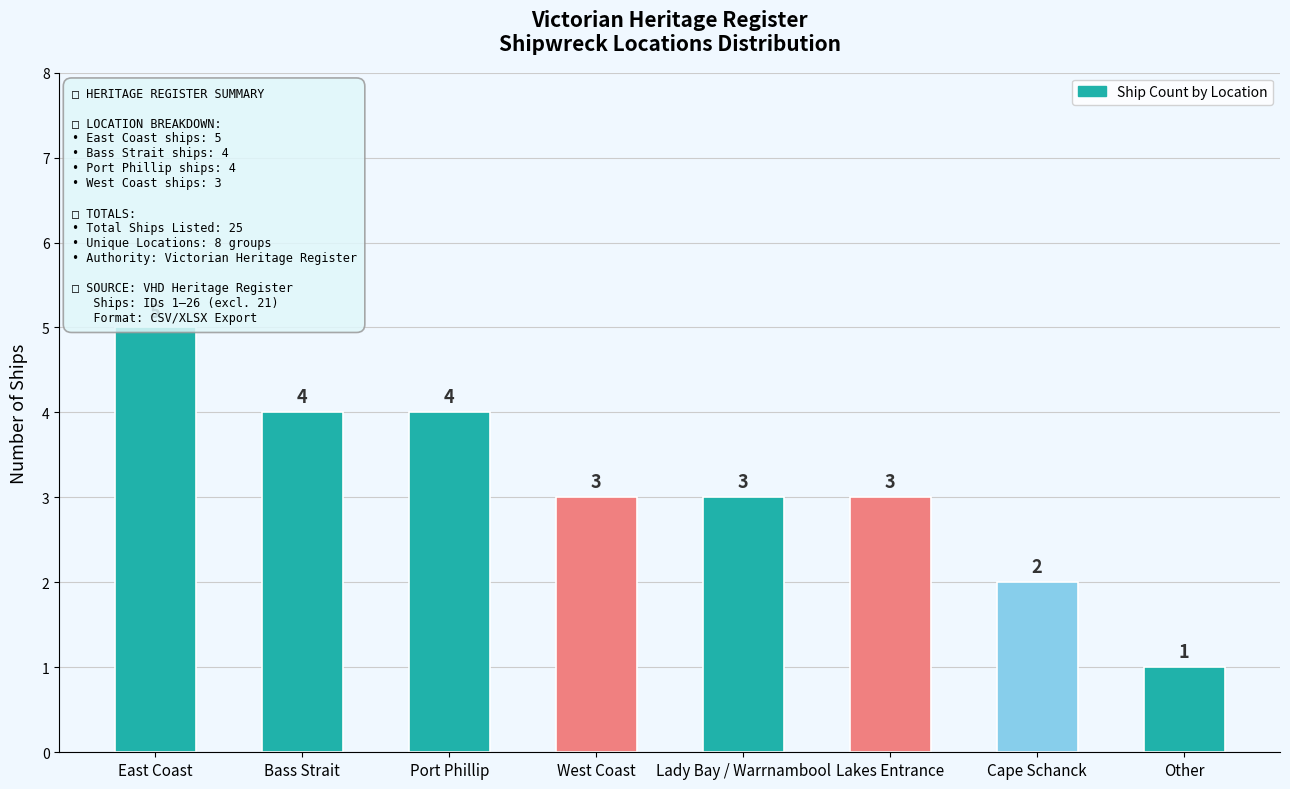

The value at Lakes Entrance is 5. True or false?

False